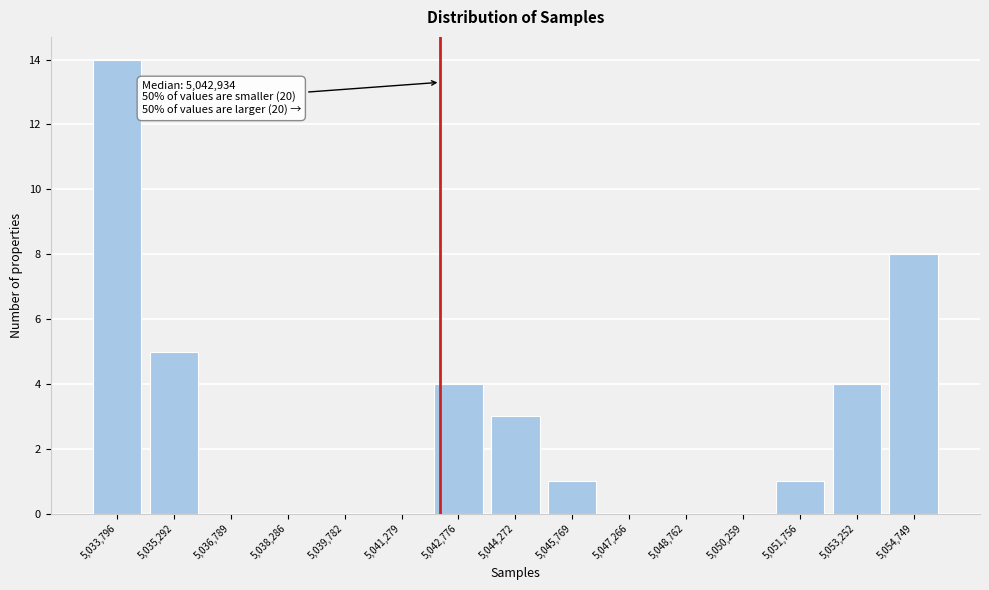

Reading right to left, what are all the values shown in this chart?

5,054,749=8	5,053,252=4	5,051,756=1	5,050,259=0	5,048,762=0	5,047,266=0	5,045,769=1	5,044,272=3	5,042,776=4	5,041,279=0	5,039,782=0	5,038,286=0	5,036,789=0	5,035,292=5	5,033,796=14